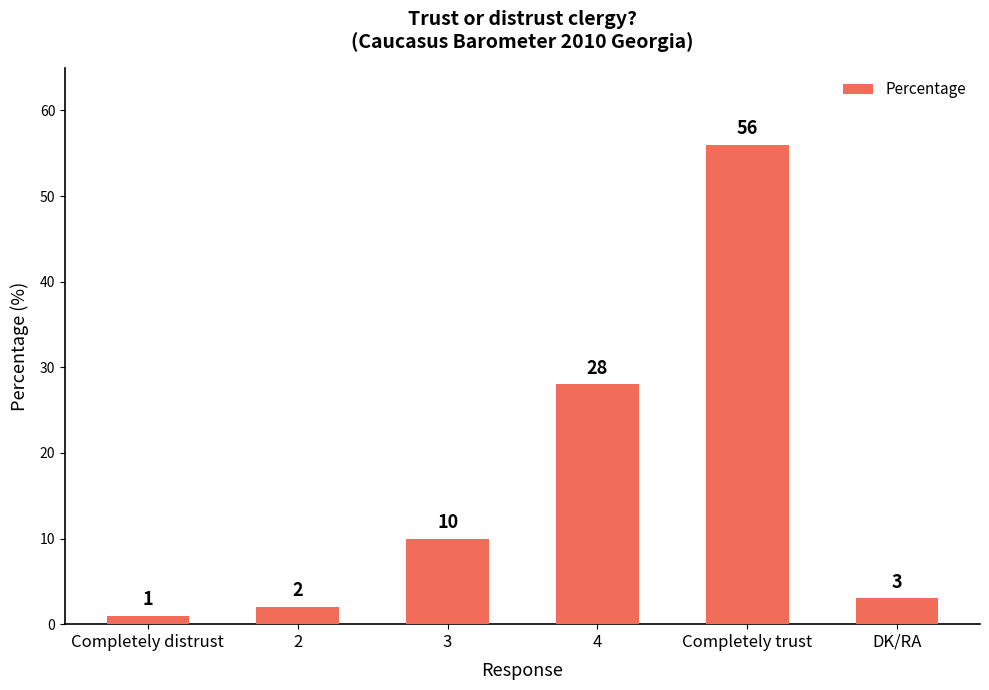

At which label is the value closest to 28?

4